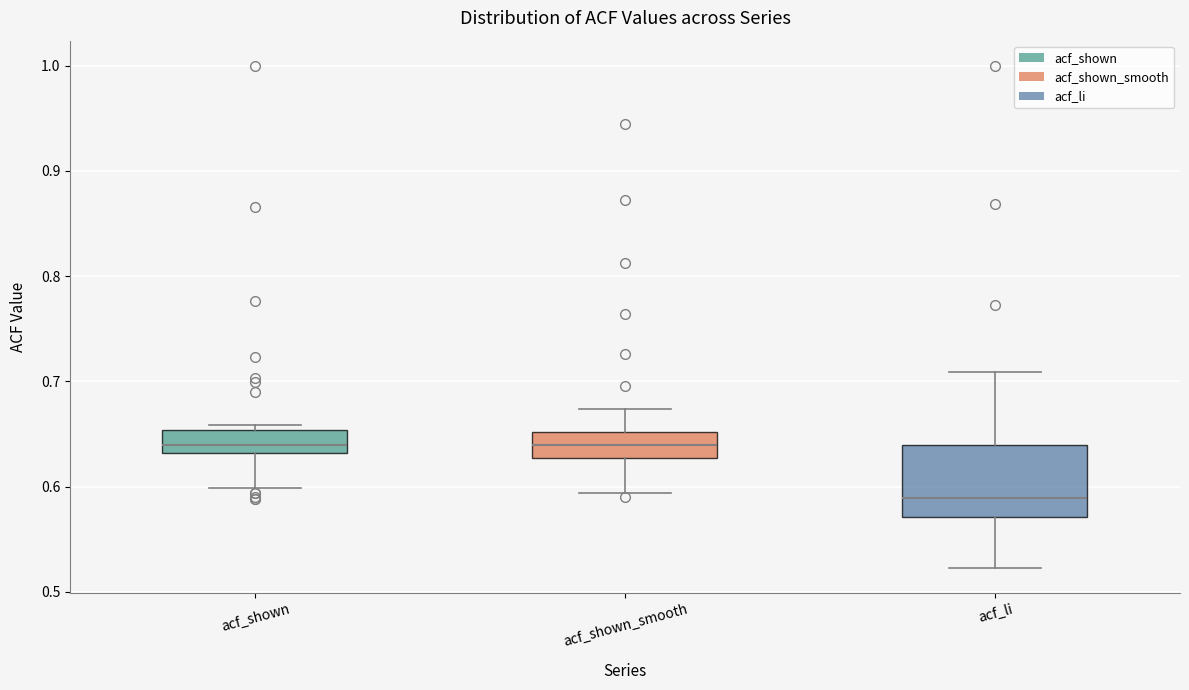

Where does the median line of the box for acf_li sit on the y-axis? The values are not printed on the chart, so give them approximately, as read against the axis.

0.59